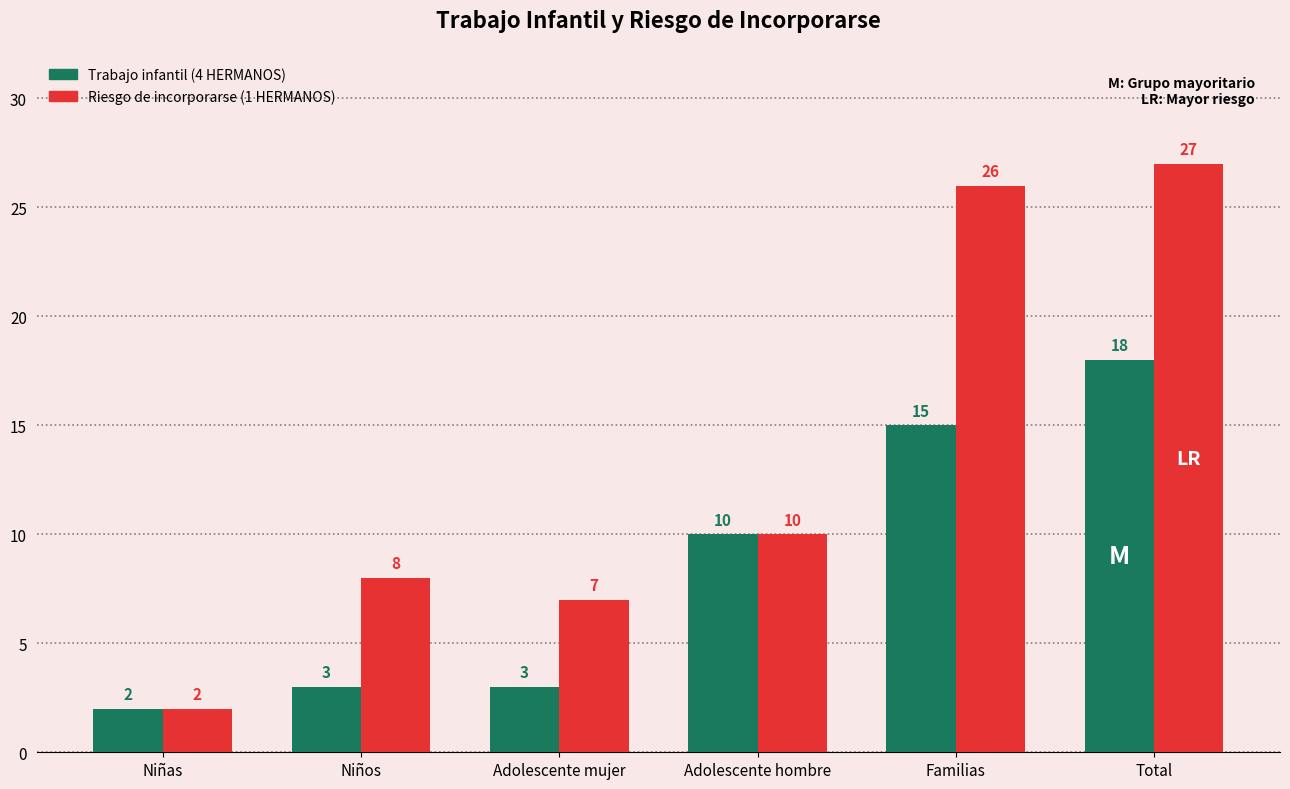

Is the value of Trabajo infantil (4 HERMANOS) at Total greater than the value of Riesgo de incorporarse (1 HERMANOS) at Adolescente hombre?

Yes